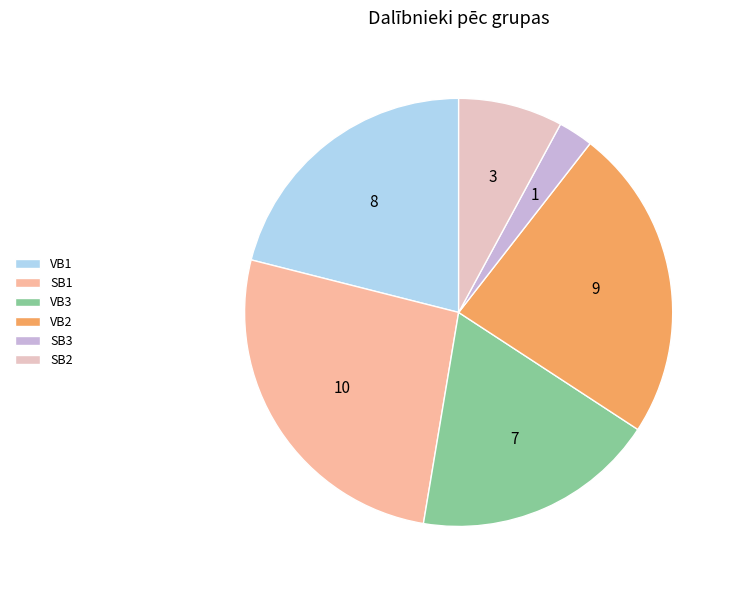

Count the number of slices in the pie.

6